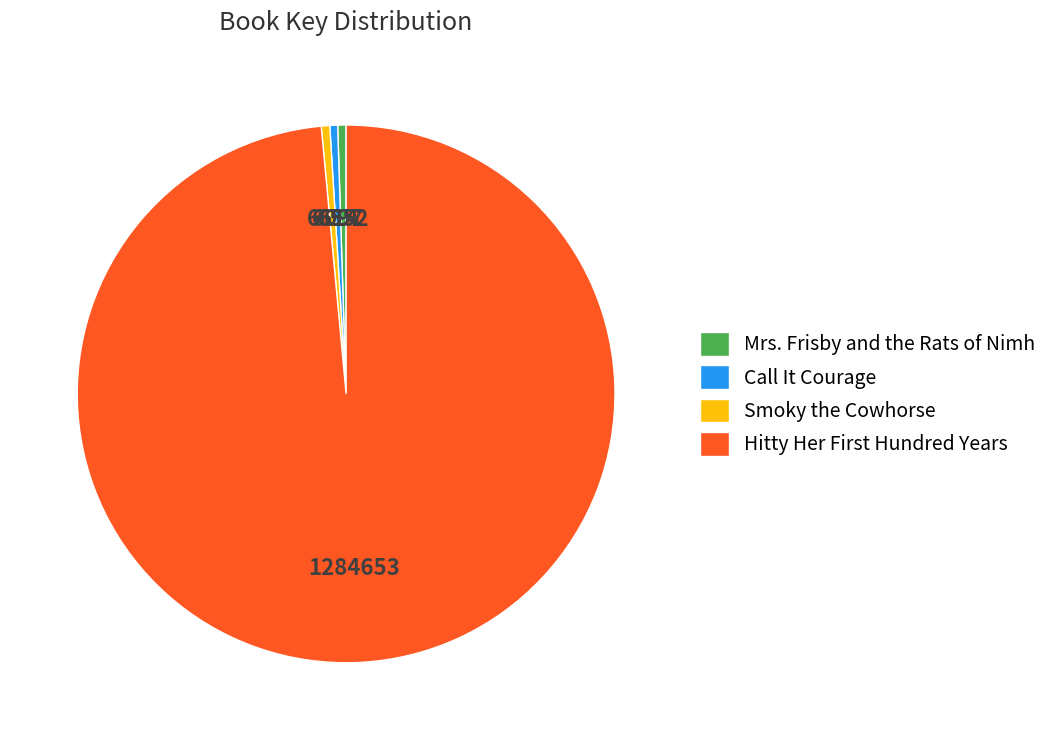

Is there any slice that represents more than half of the pie?

Yes